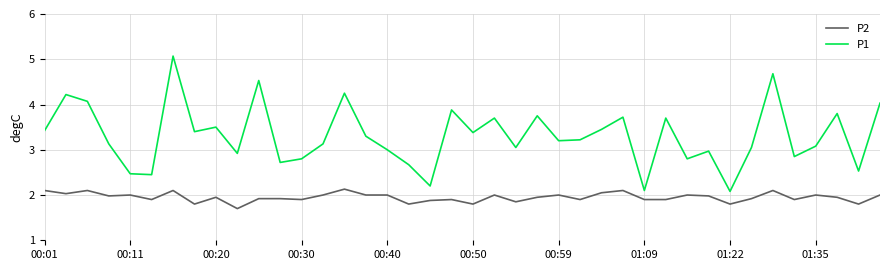

What is the minimum value shown in the chart?

1.7